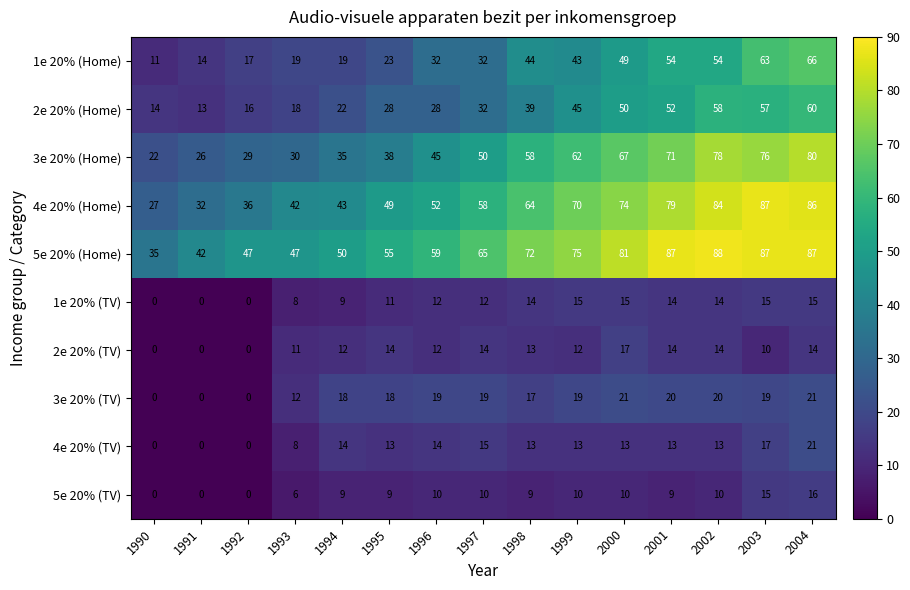

Between 1995 and 2002, which series saw the biggest shift?

3e 20% (Home)